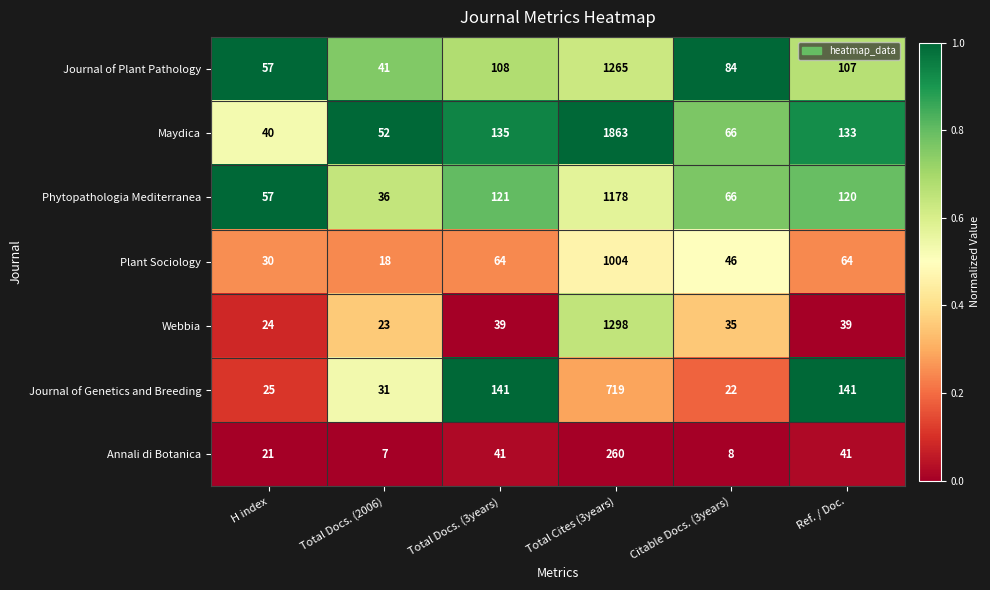

Which category has the highest value in the Plant Sociology series?

Total Cites (3years)